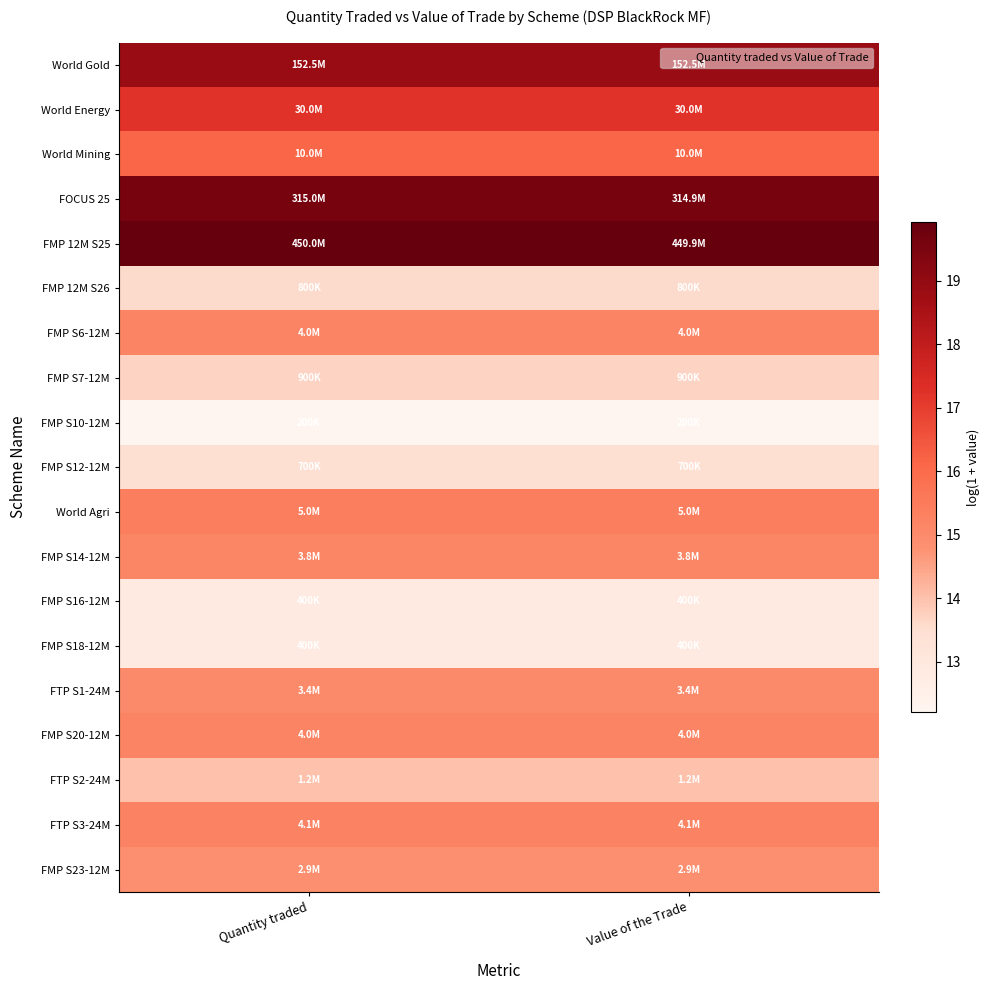

At how many categories does at least one series exceed 18?

2